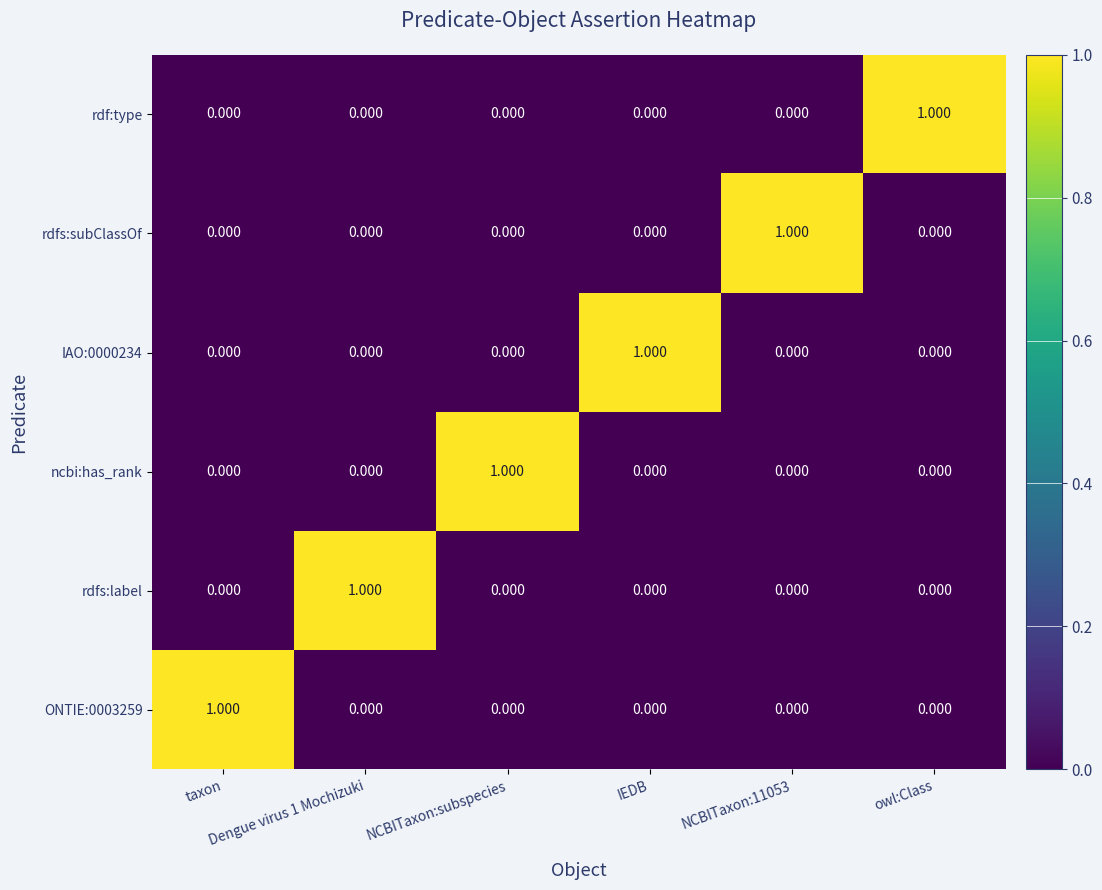

How many positive values does the rdfs:subClassOf series have?

1